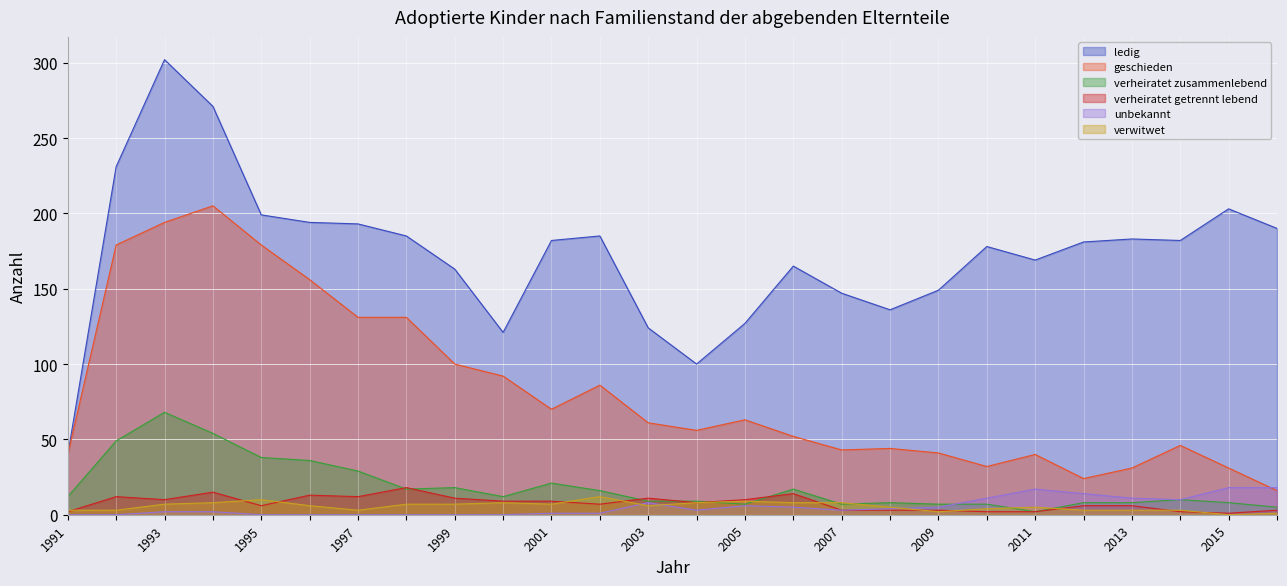

In unbekannt, how many points are higher than both neighbors (excluding endpoints)?

3